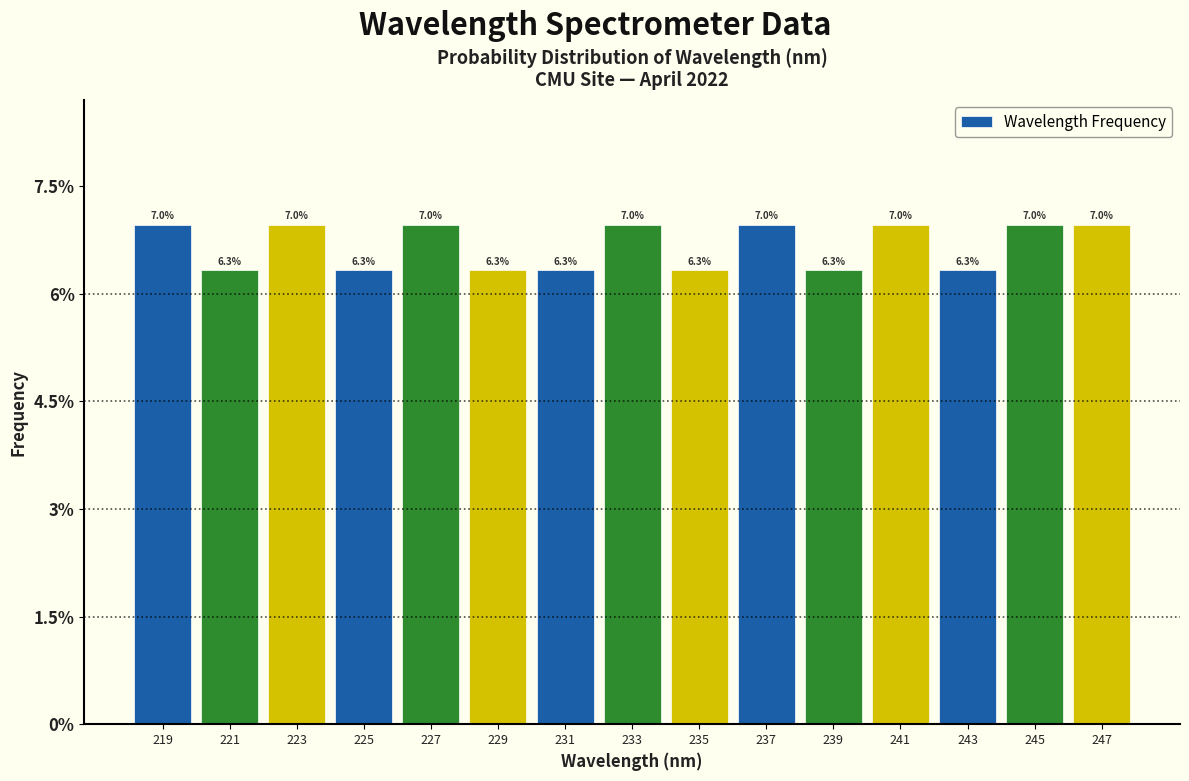

Reading left to right, list every bar in this chart as the range it spans on the x-axis followed by its height. The bar edges are not printed on the chart, so give them approximately, as read against the axis.

218.0 to 220.0: 7.0
220.0 to 222.0: 6.3
222.0 to 224.0: 7.0
224.0 to 226.0: 6.3
226.0 to 228.0: 7.0
228.0 to 230.0: 6.3
230.0 to 232.0: 6.3
232.0 to 234.0: 7.0
234.0 to 236.0: 6.3
236.0 to 238.0: 7.0
238.0 to 240.0: 6.3
240.0 to 242.0: 7.0
242.0 to 244.0: 6.3
244.0 to 245.8: 7.0
245.8 to 247.8: 7.0